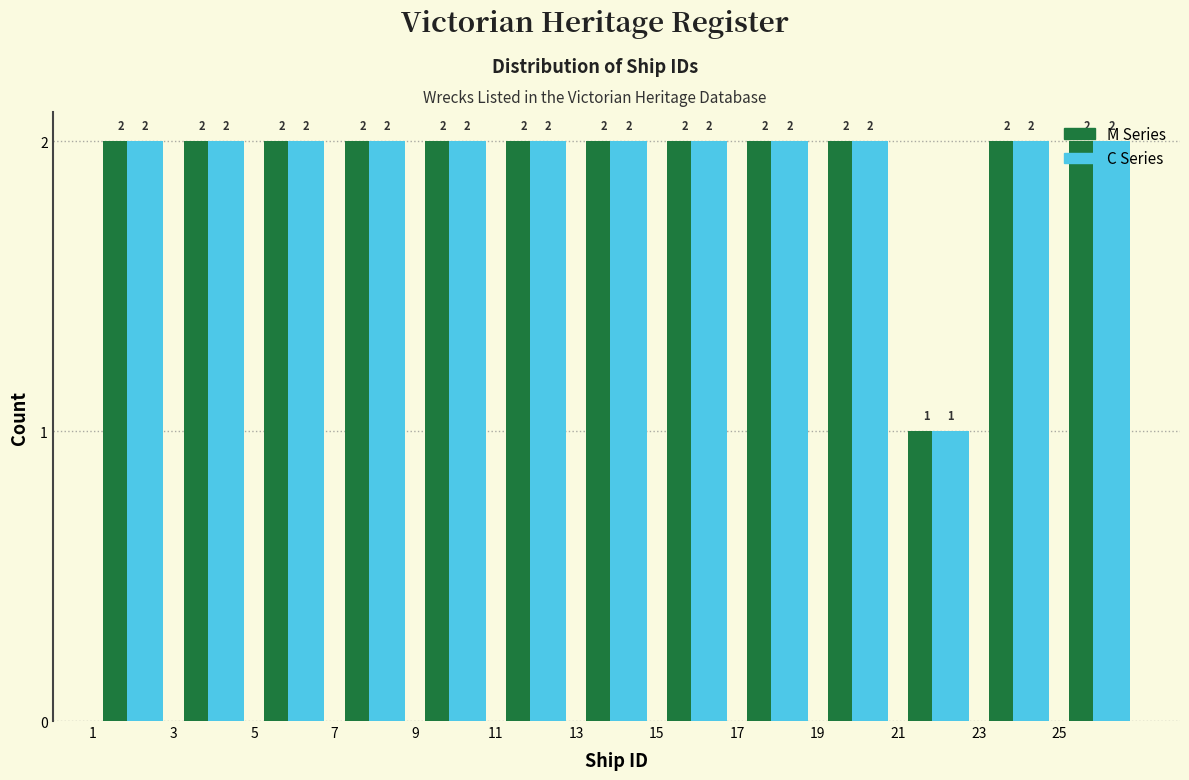

What is the height of the M Series bar covering 19 to 21 on the x-axis?

2